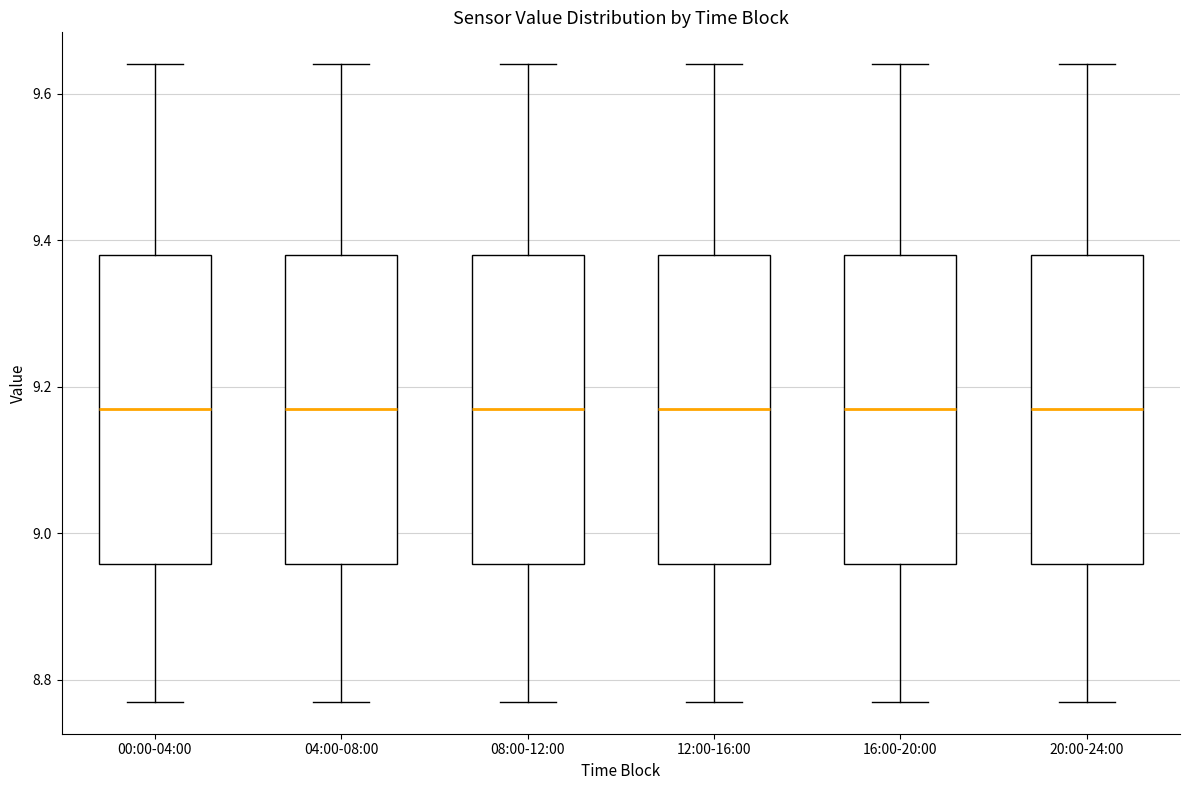

Where does the lower whisker of the box for 00:00-04:00 end on the y-axis? The values are not printed on the chart, so give them approximately, as read against the axis.

8.78